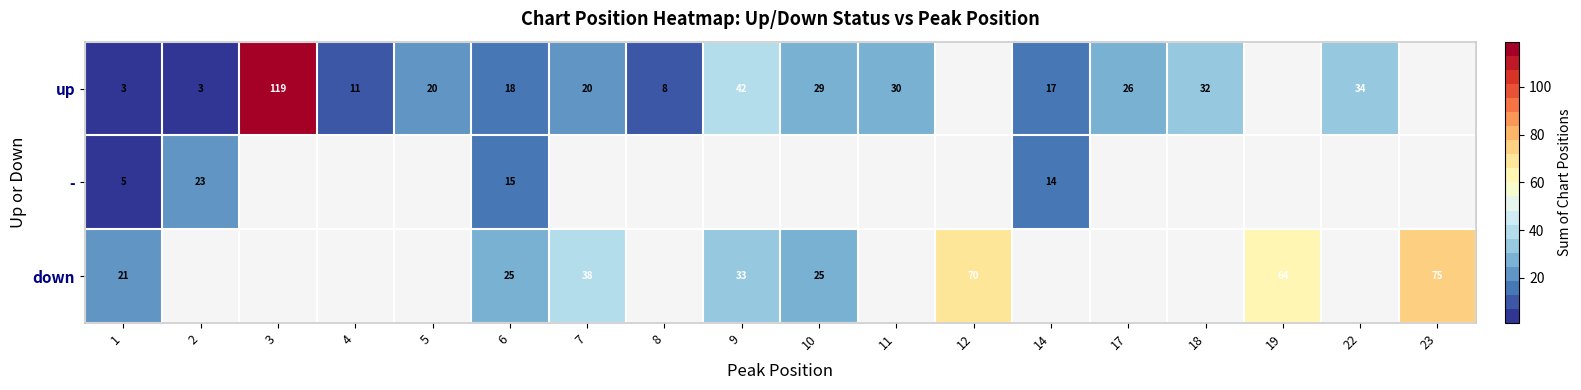

Which category has the lowest value across all series?

1